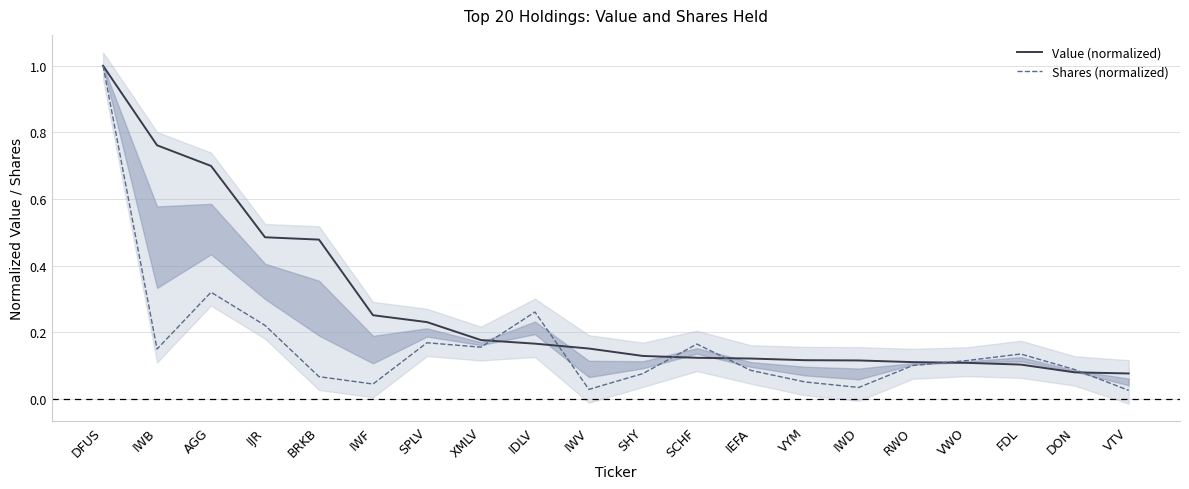

How many times do Shares (normalized) and Value (normalized) cross each other?

6